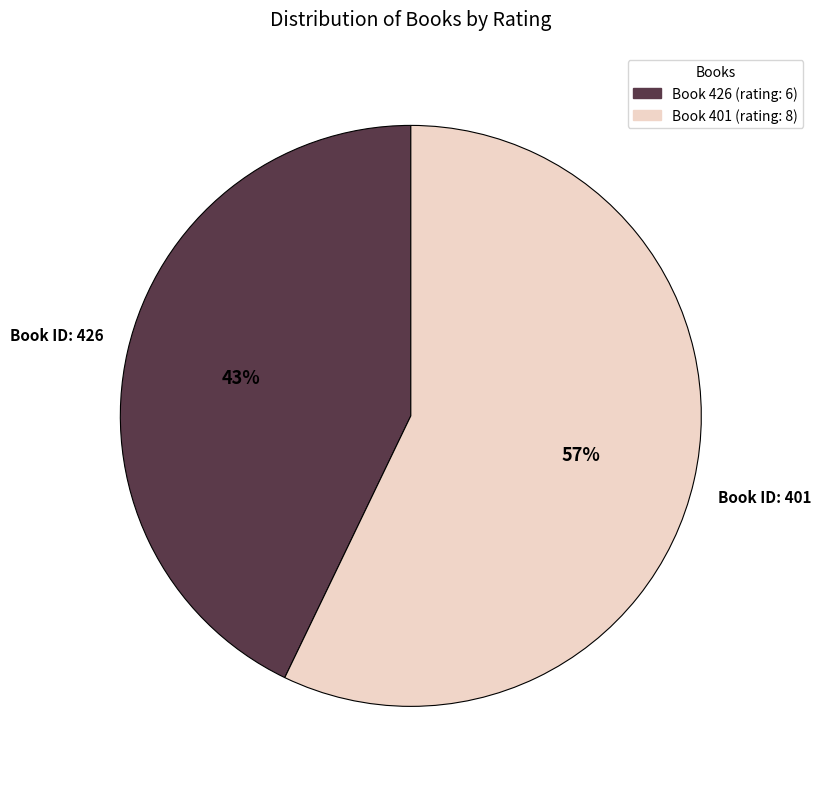

True or false: Book 401 (rating: 8) accounts for 57% of the total.

True